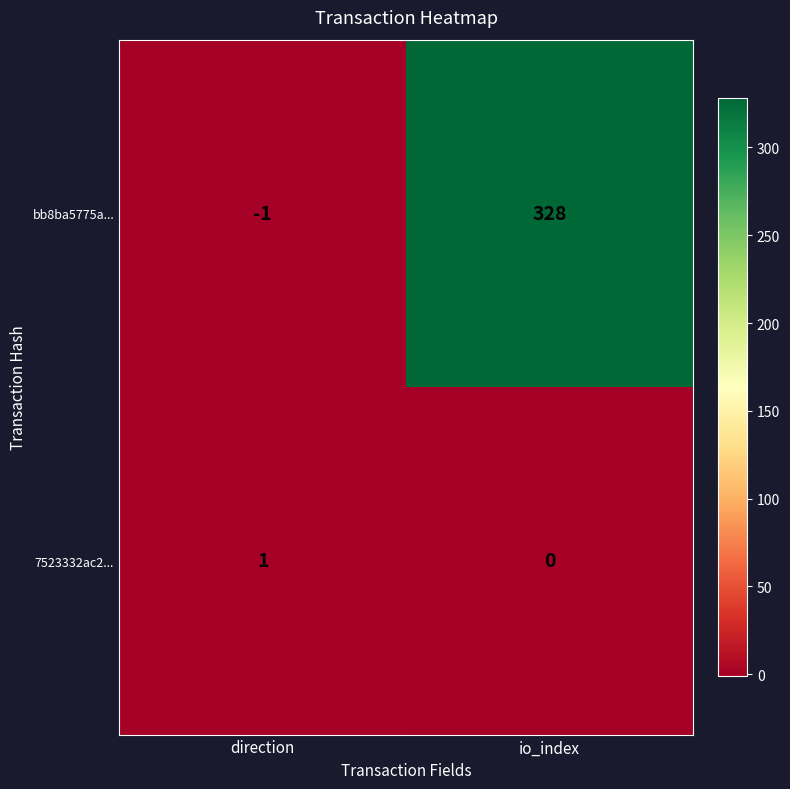

Rank the series by their maximum value, from lowest to highest.

7523332ac2..., bb8ba5775a...